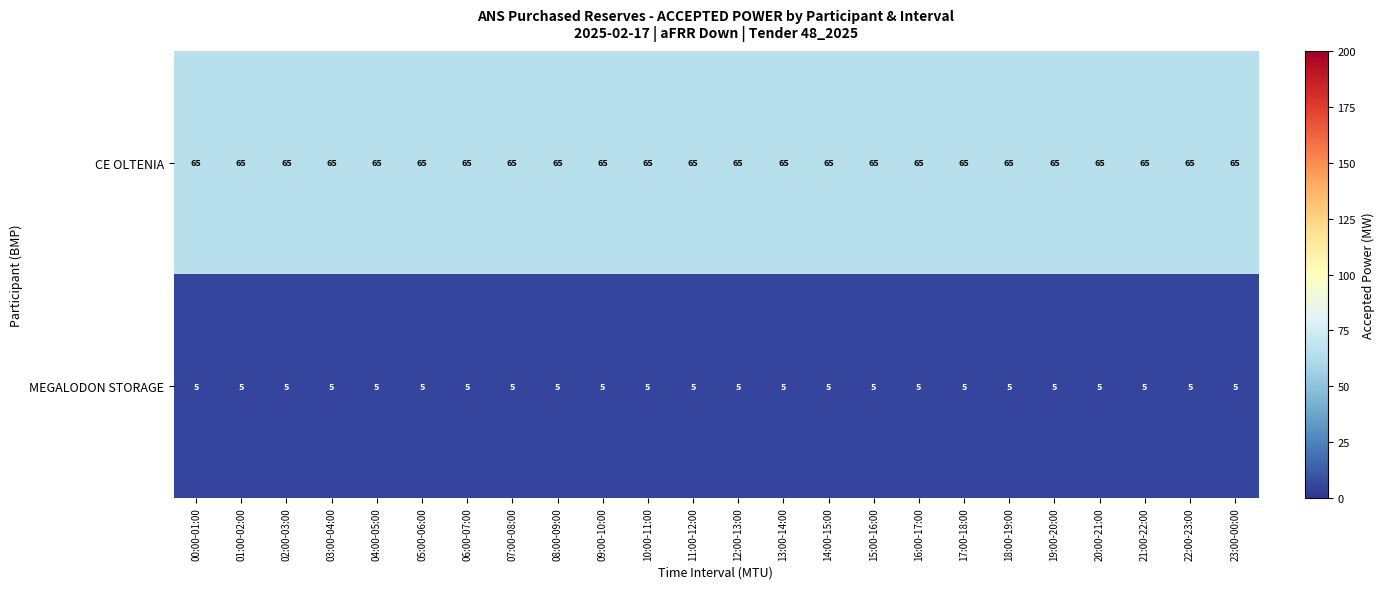

Read the CE OLTENIA value at 04:00-05:00.

65